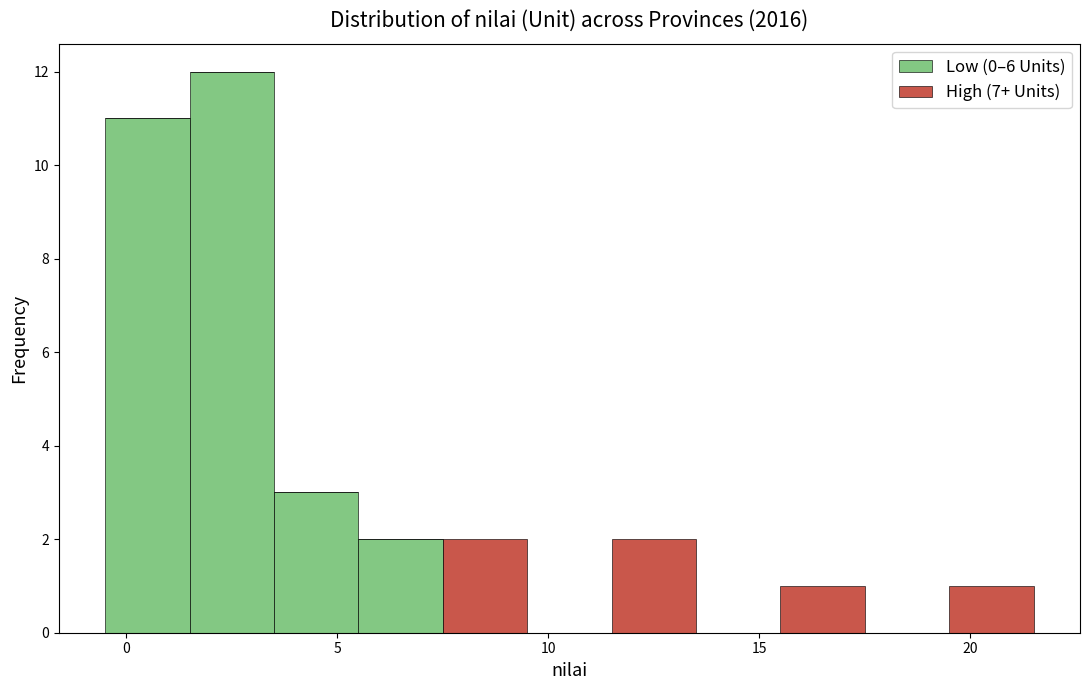

Which range on the x-axis has the tallest stacked bar (by total height)?

1.5 to 3.5